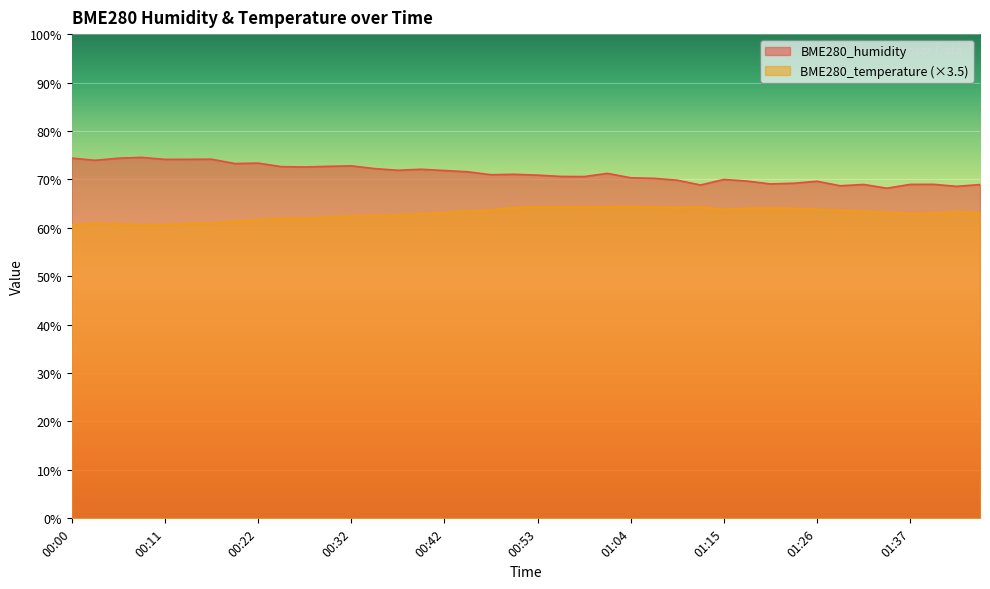

How many lines are shown in the chart?

2